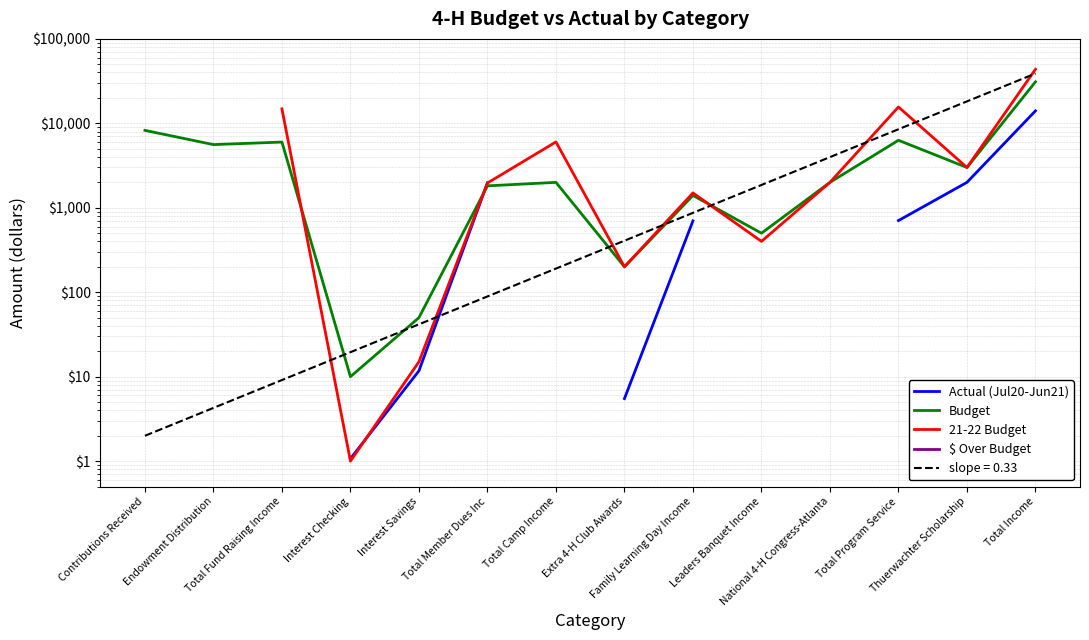

What is the minimum value shown in the chart?

1.0